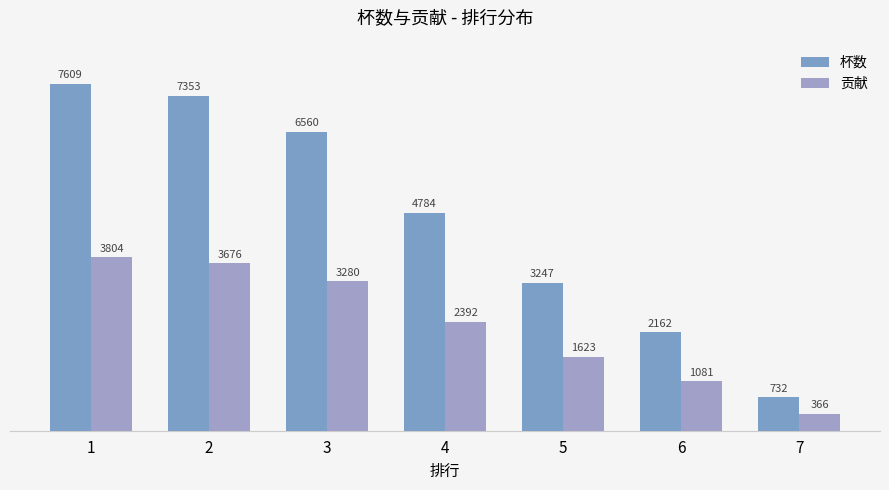

What is the value of the 贡献 bar at the 1st from the left?

3804